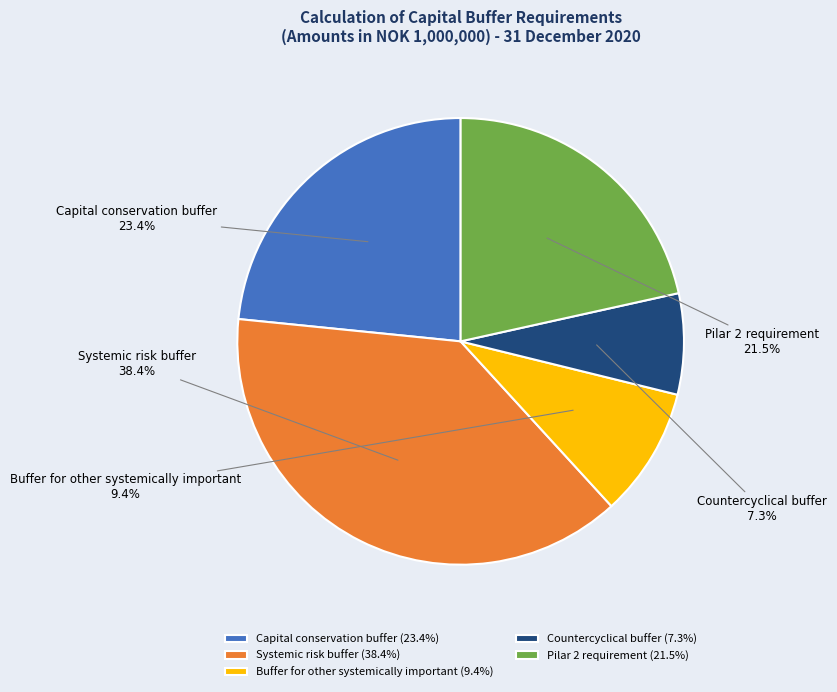

Approximately how many times larger is the value at Systemic risk buffer compared to Capital conservation buffer?

1.6